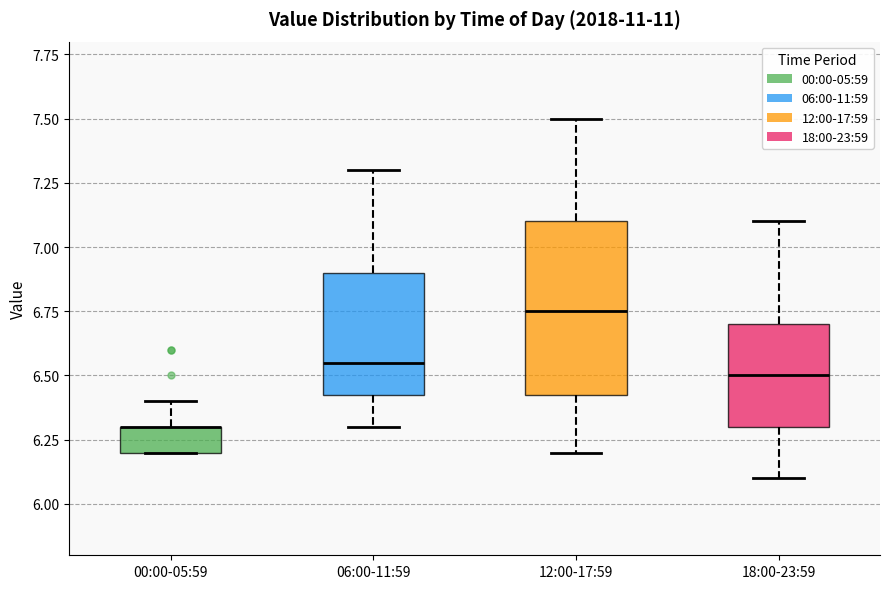

Where does the median line of the box for 18:00-23:59 sit on the y-axis? The values are not printed on the chart, so give them approximately, as read against the axis.

6.50